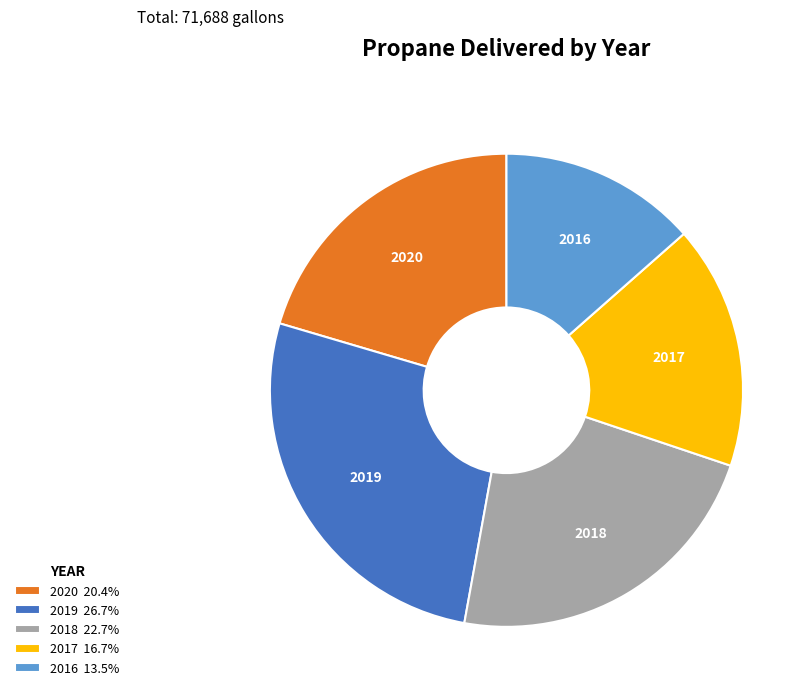

What is the largest slice in the pie chart?

2019